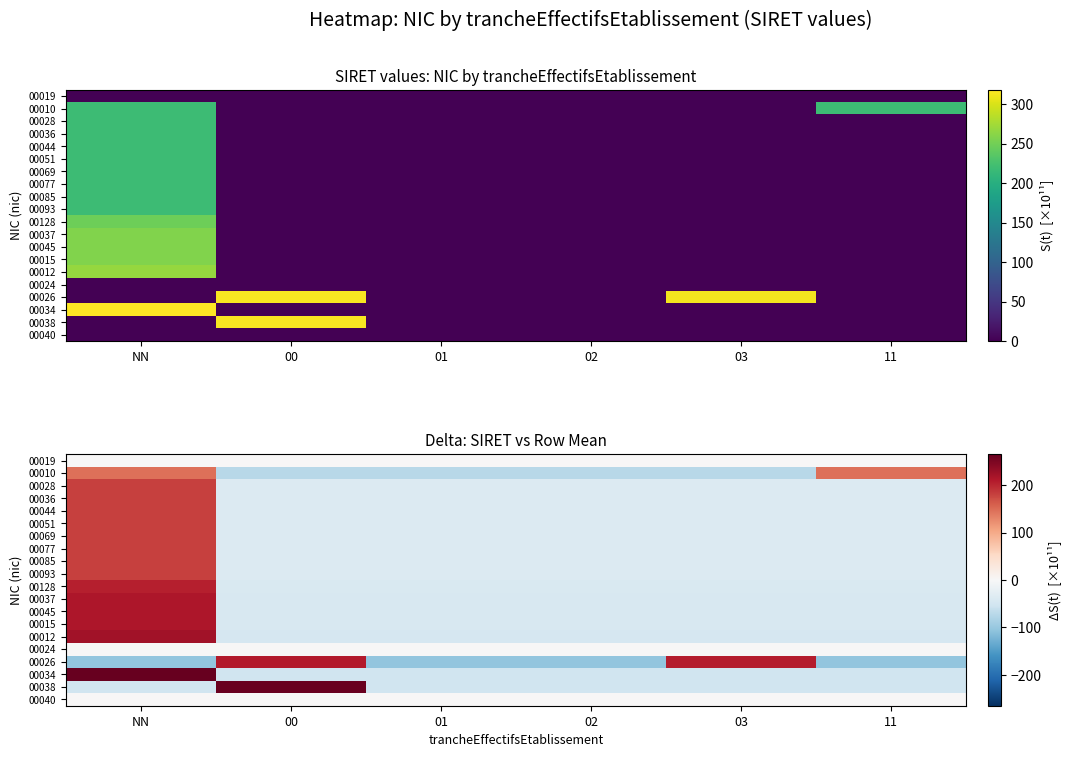

How many distinct data groups are displayed?

20